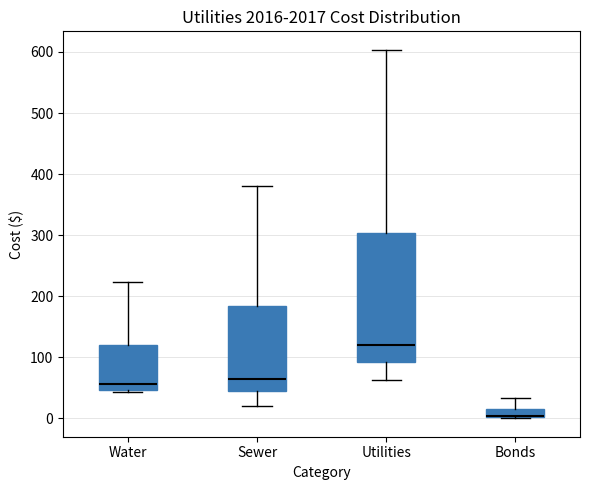

Where does the upper whisker of the box for Bonds end on the y-axis? The values are not printed on the chart, so give them approximately, as read against the axis.

30